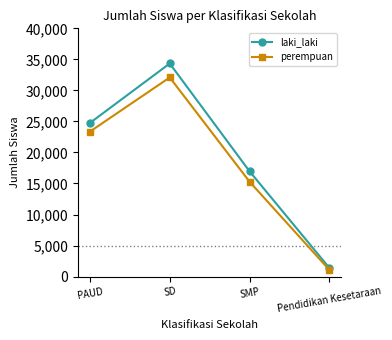

What are all the series names shown in the legend?

laki_laki, perempuan